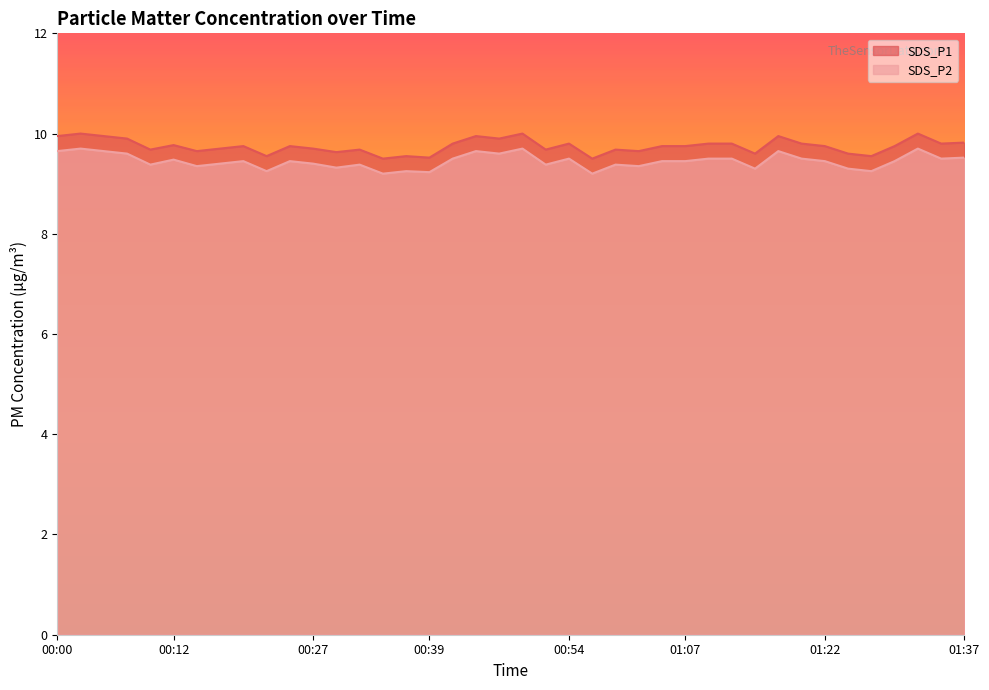

At which label is SDS_P2 closest to 9?

00:35